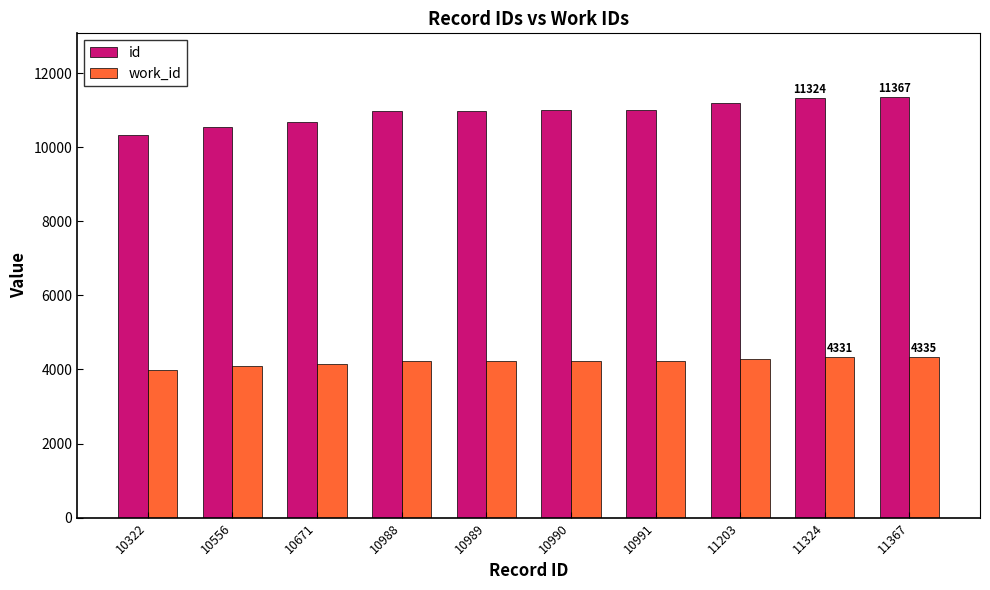

What is the difference between the maximum and minimum values in the id series?

1045